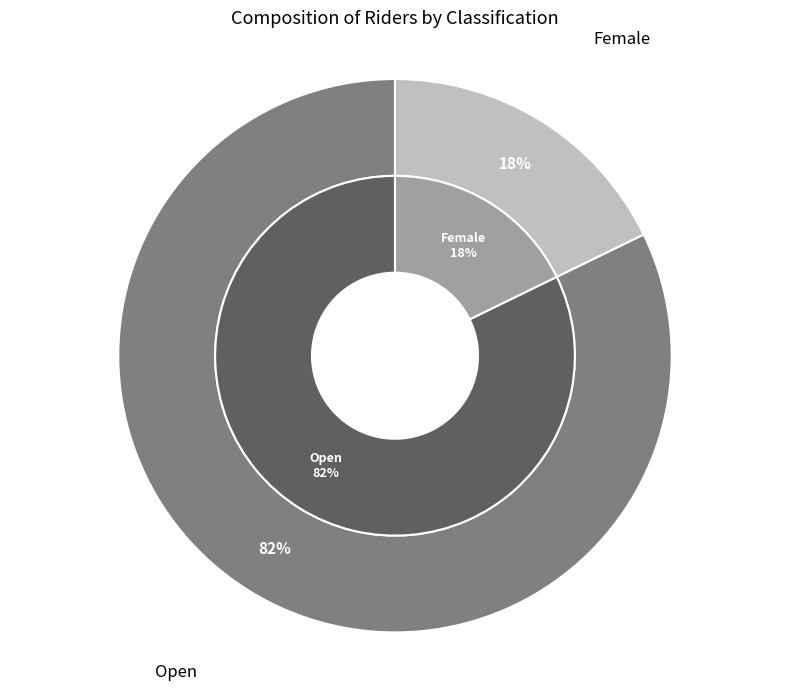

Count the number of slices in the pie.

2